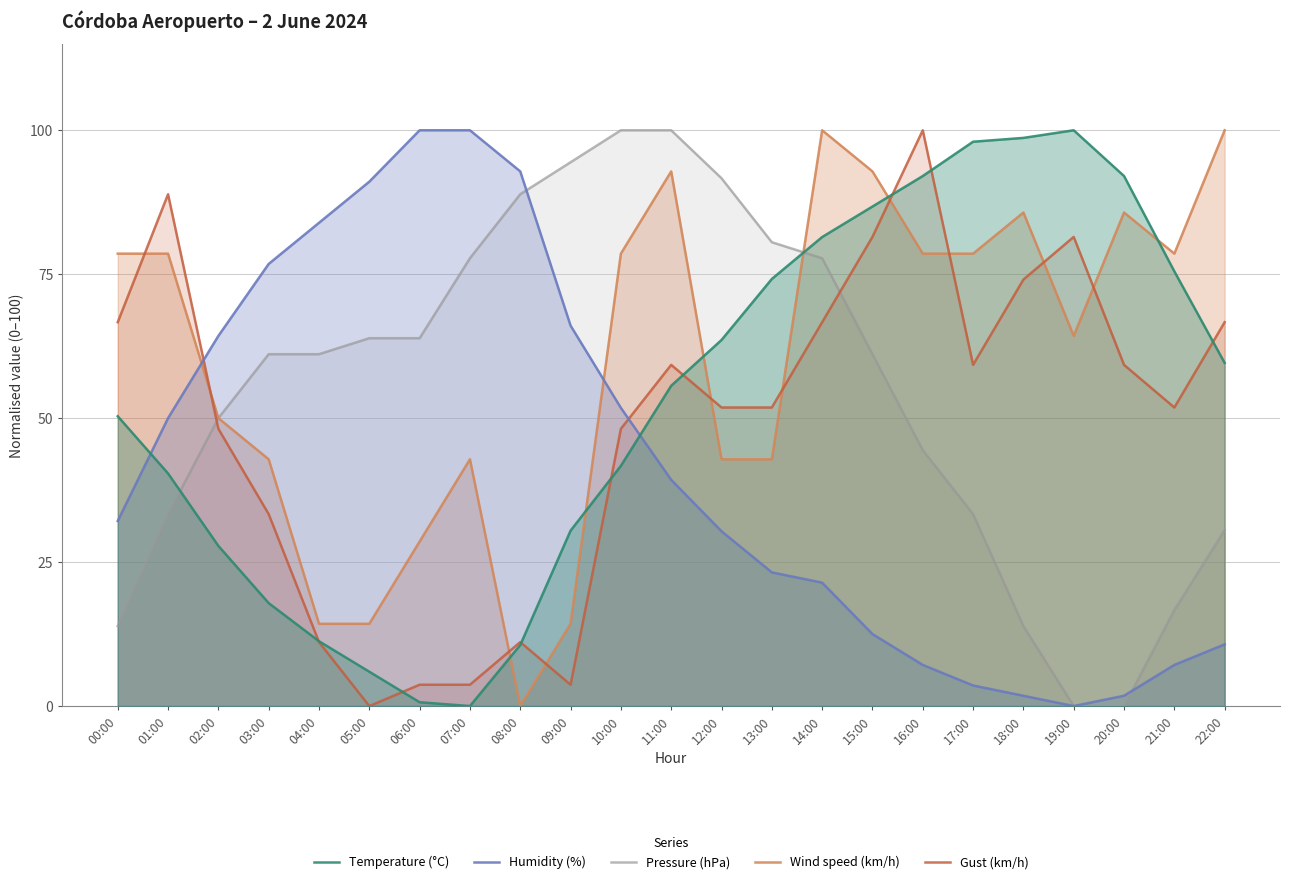

Which series ends up on top after the final intersection of Gust (km/h) and Humidity (%)?

Gust (km/h)